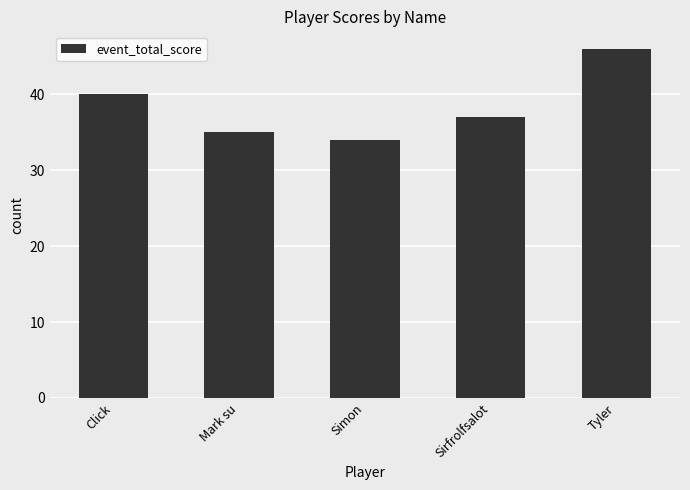

List the labels in order of value, smallest first.

Simon, Mark su, Sirfrolfsalot, Click, Tyler